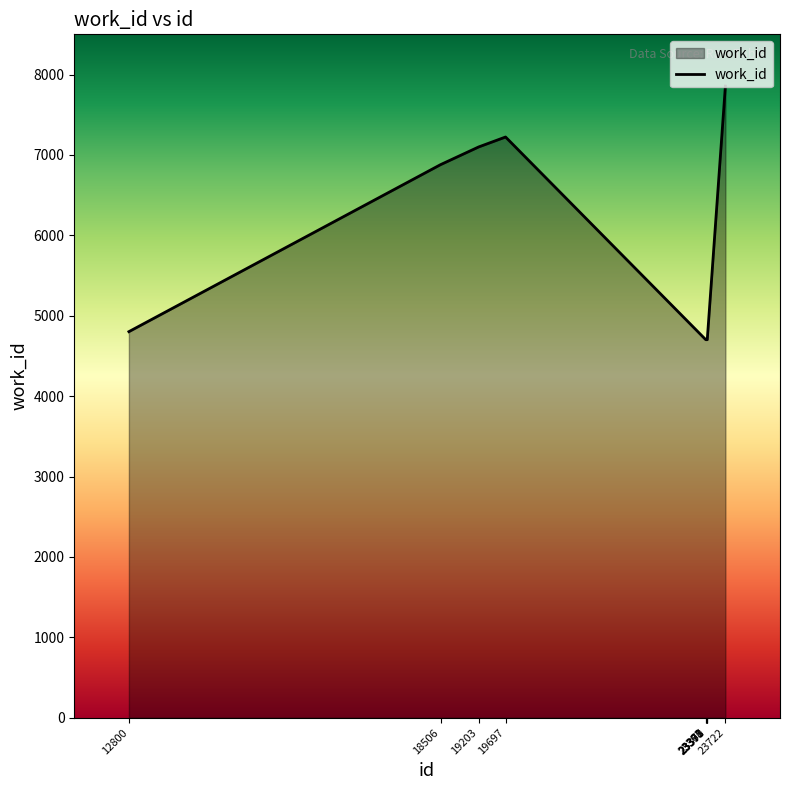

What value does the data have at 23371?

4702